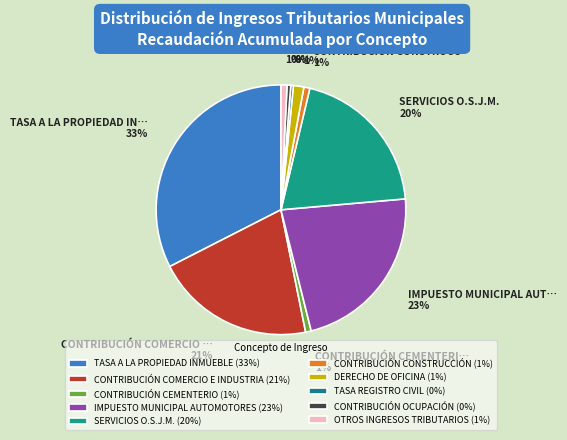

Between IMPUESTO MUNICIPAL AUTOMOTORES and OTROS INGRESOS TRIBUTARIOS, which is larger?

IMPUESTO MUNICIPAL AUTOMOTORES